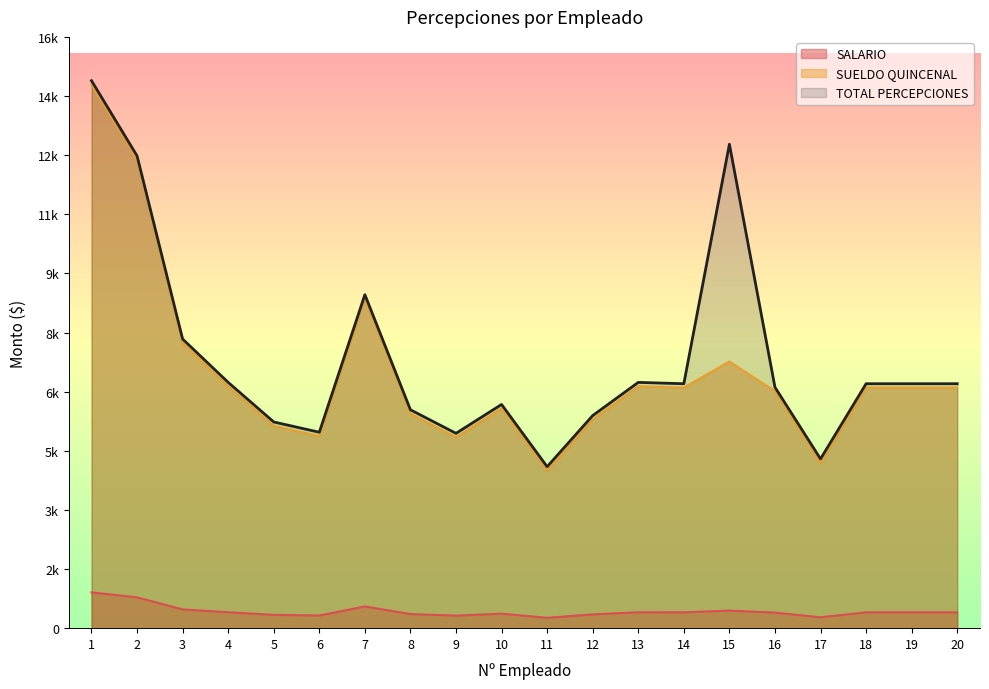

In SUELDO QUINCENAL, how many points are higher than both neighbors (excluding endpoints)?

4